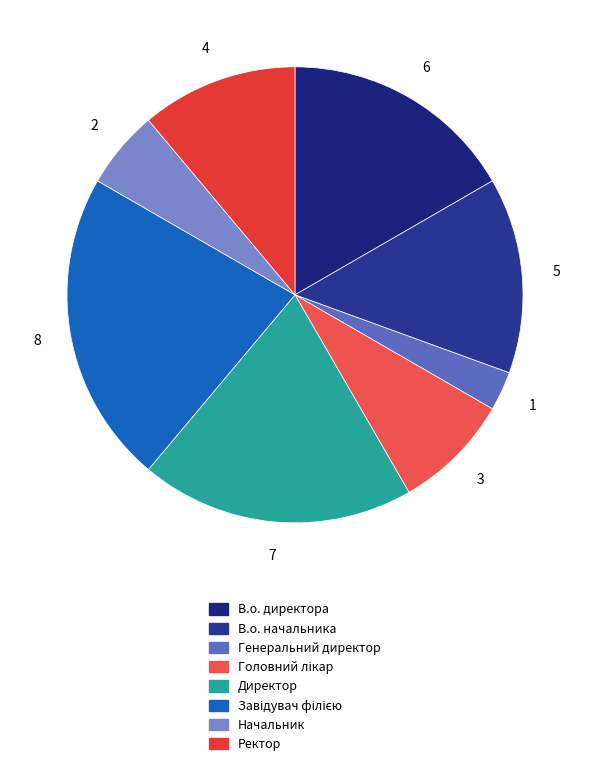

The Директор slice represents 19% of the pie. True or false?

True